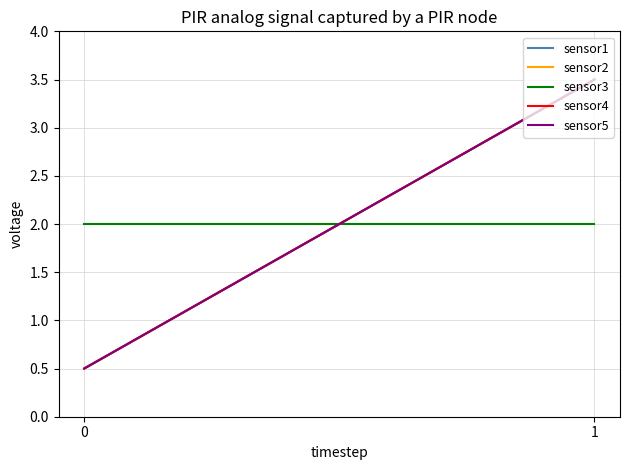

Count the number of categories in the chart.

2